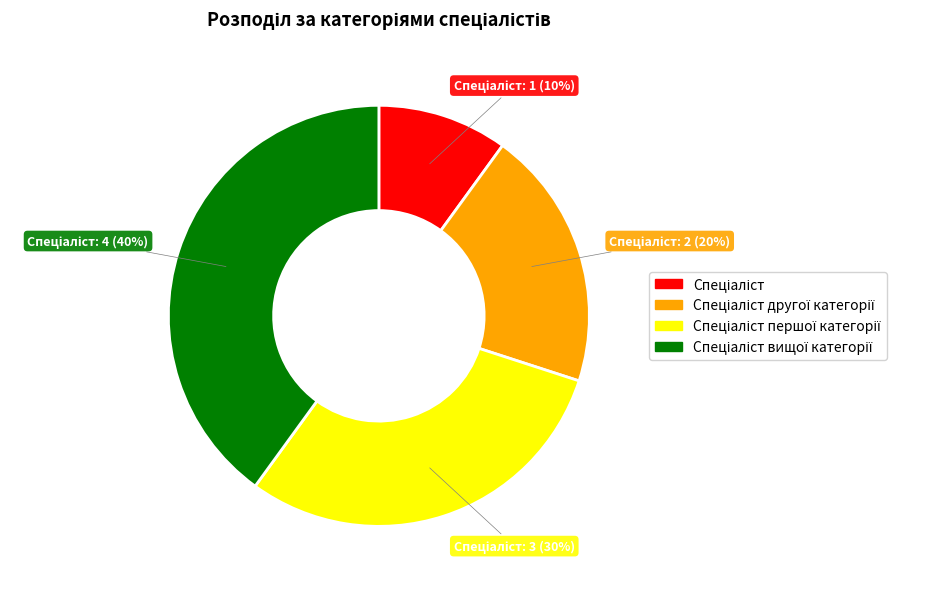

To the nearest percent, what is the difference between the largest and smallest slice percentages?

30%